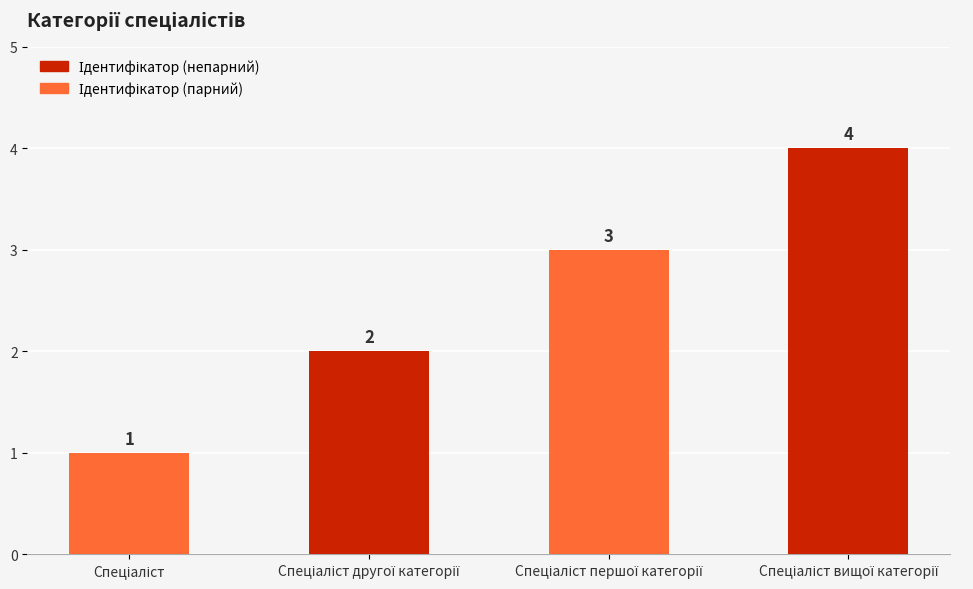

What is the sum of all values?

10